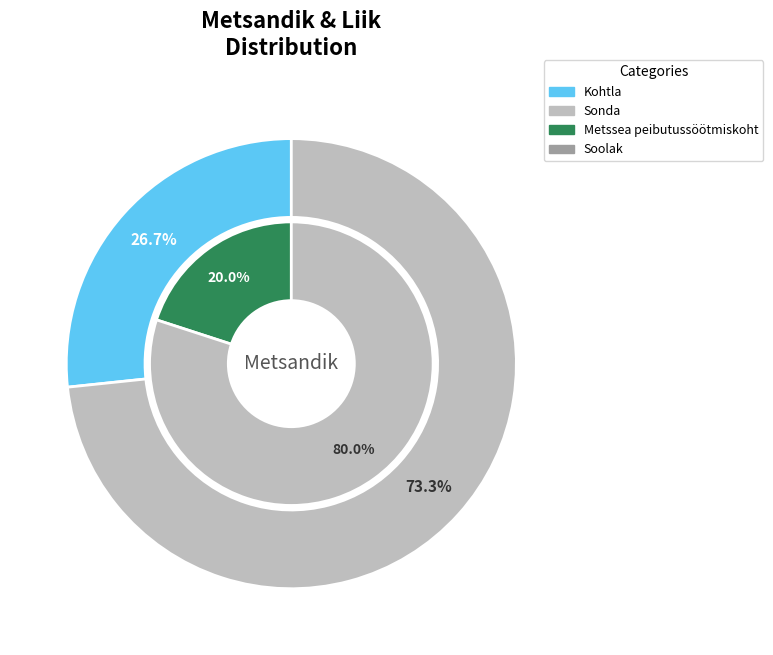

To the nearest percent, what is the difference between the largest and smallest slice percentages?

47%